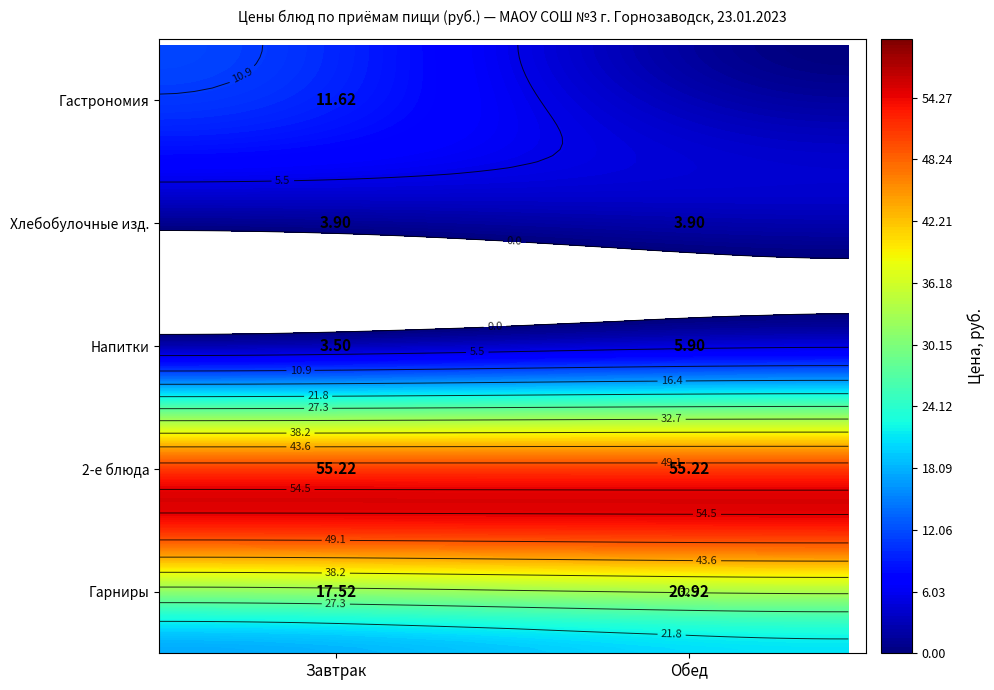

The Завтрак series shows 25 at Завтрак. True or false?

False